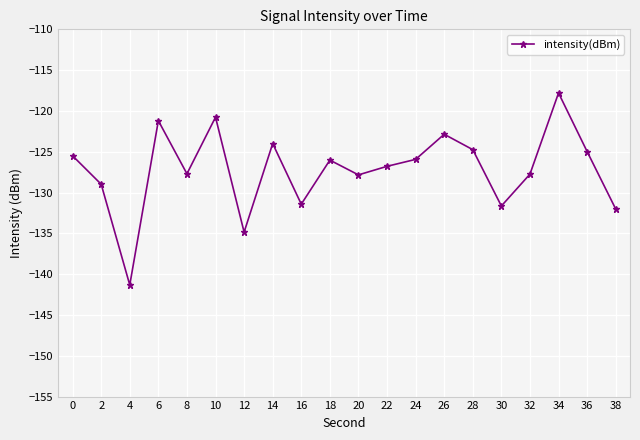

How many lines are shown in the chart?

1